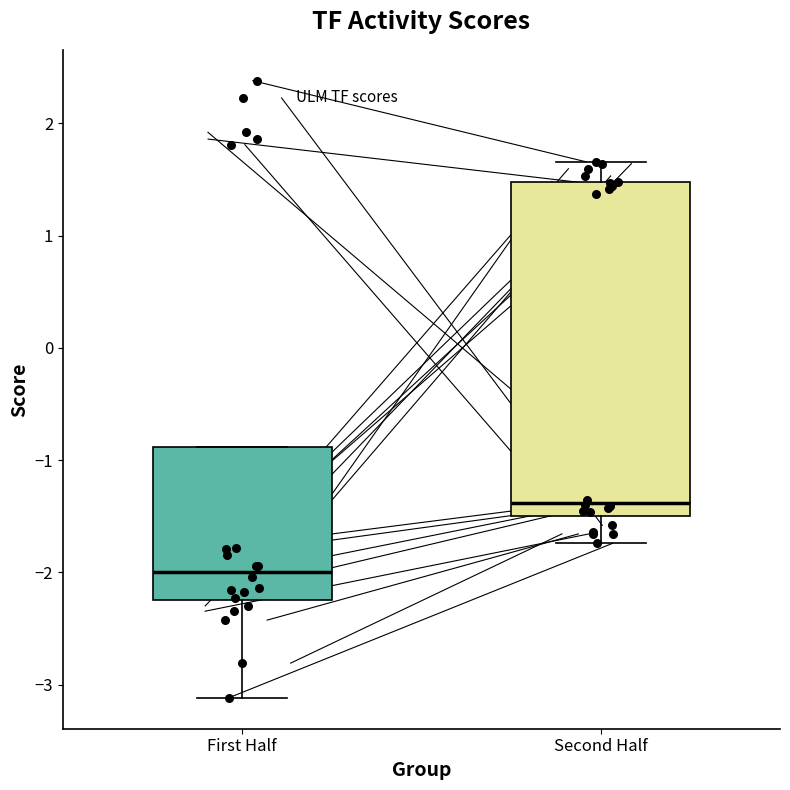

Where does the lower whisker of the box for First Half end on the y-axis? The values are not printed on the chart, so give them approximately, as read against the axis.

-3.1